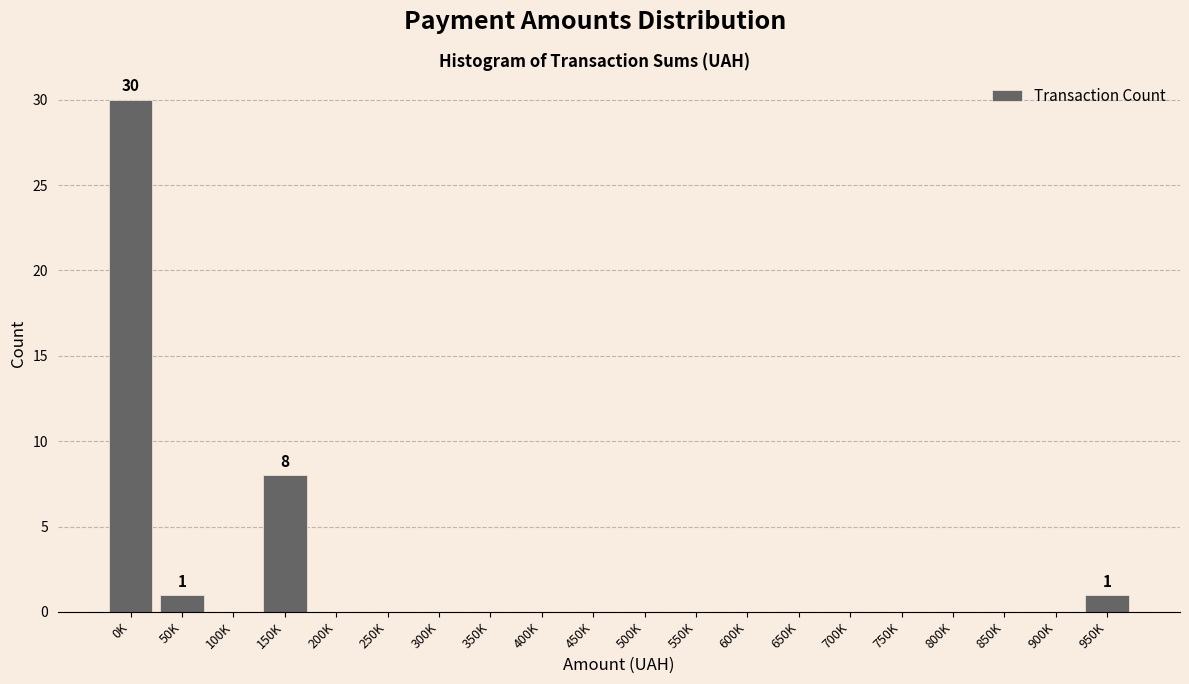

Reading left to right, list all the values displayed in this chart.

0K=30	50K=1	100K=0	150K=8	200K=0	250K=0	300K=0	350K=0	400K=0	450K=0	500K=0	550K=0	600K=0	650K=0	700K=0	750K=0	800K=0	850K=0	900K=0	950K=1